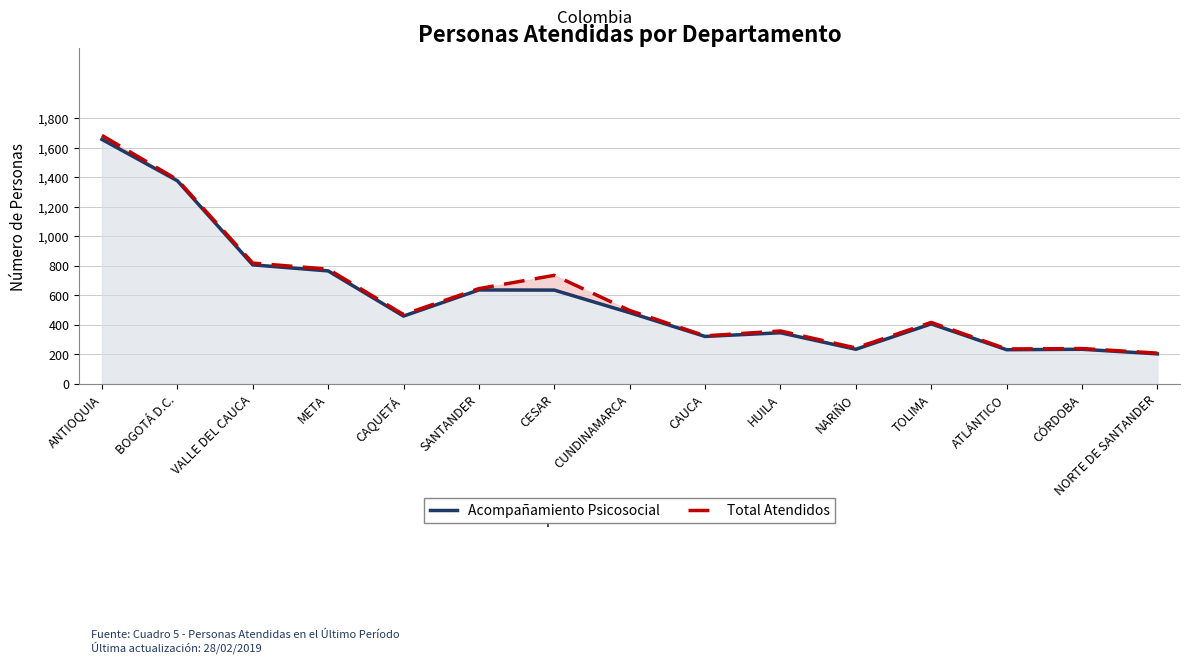

At how many categories does at least one series exceed 1142?

2